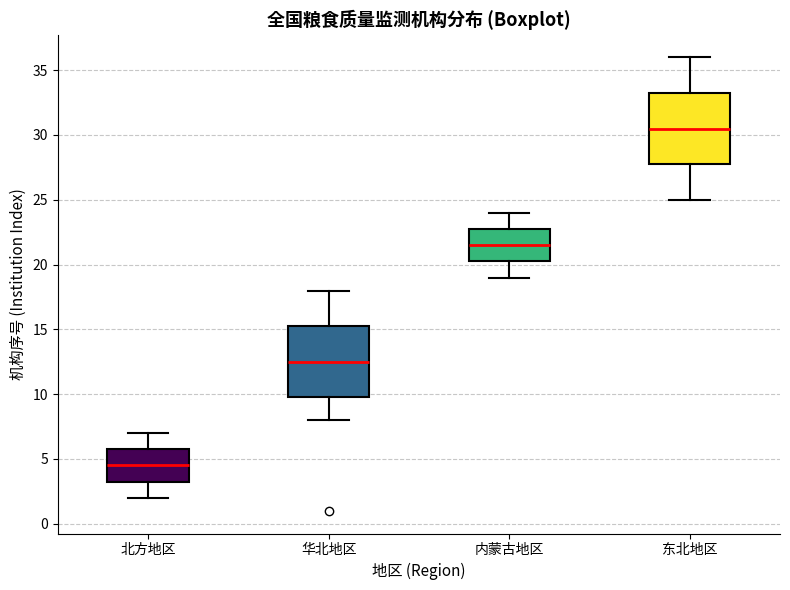

Where is the upper edge of the box for 内蒙古地区 on the y-axis? The values are not printed on the chart, so give them approximately, as read against the axis.

23.0